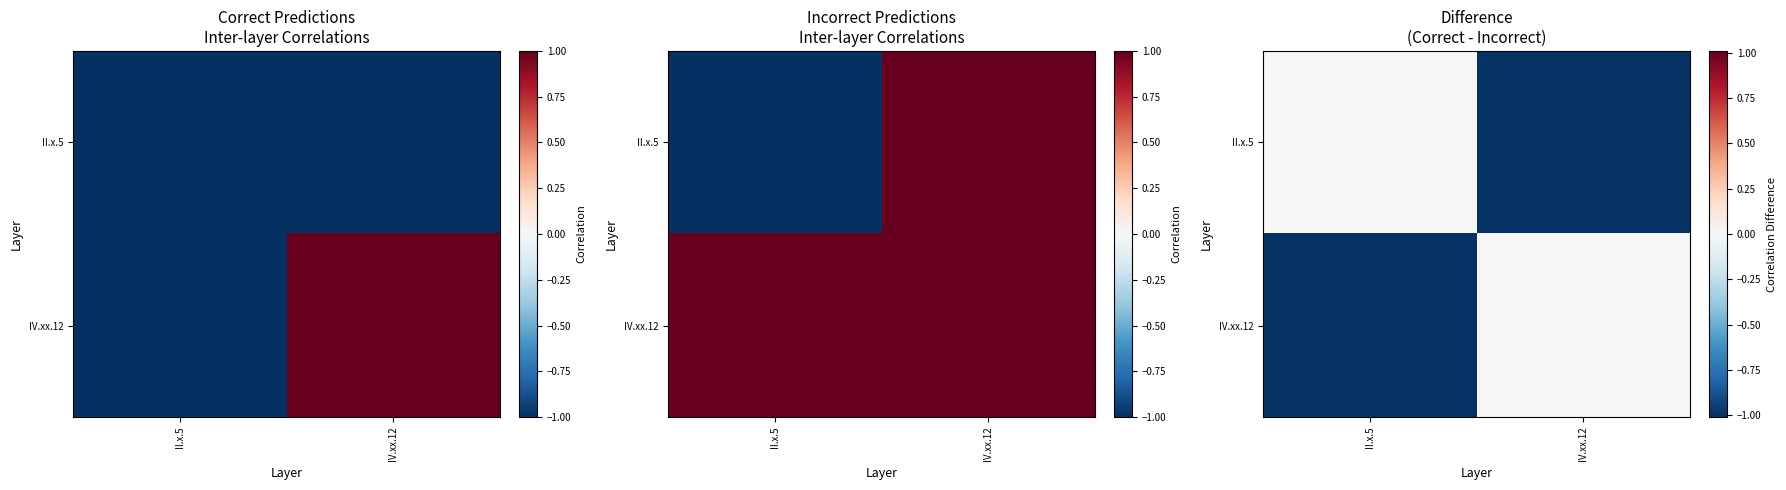

Is the value of IV.xx.12 at II.x.5 greater than the value of II.x.5 at IV.xx.12?

No